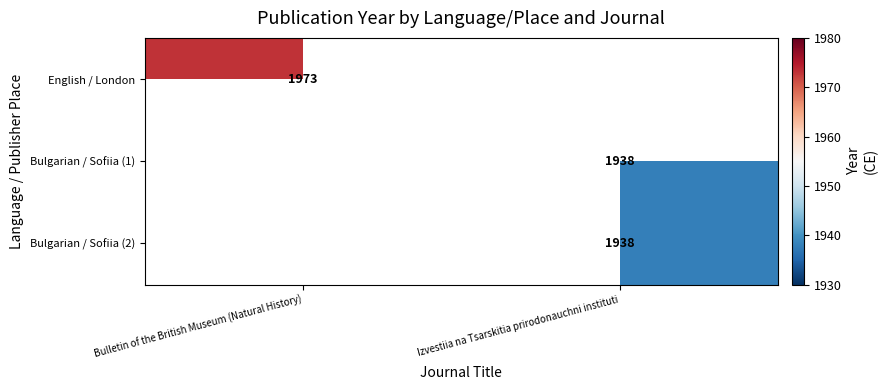

At how many categories does at least one series exceed 1952?

1